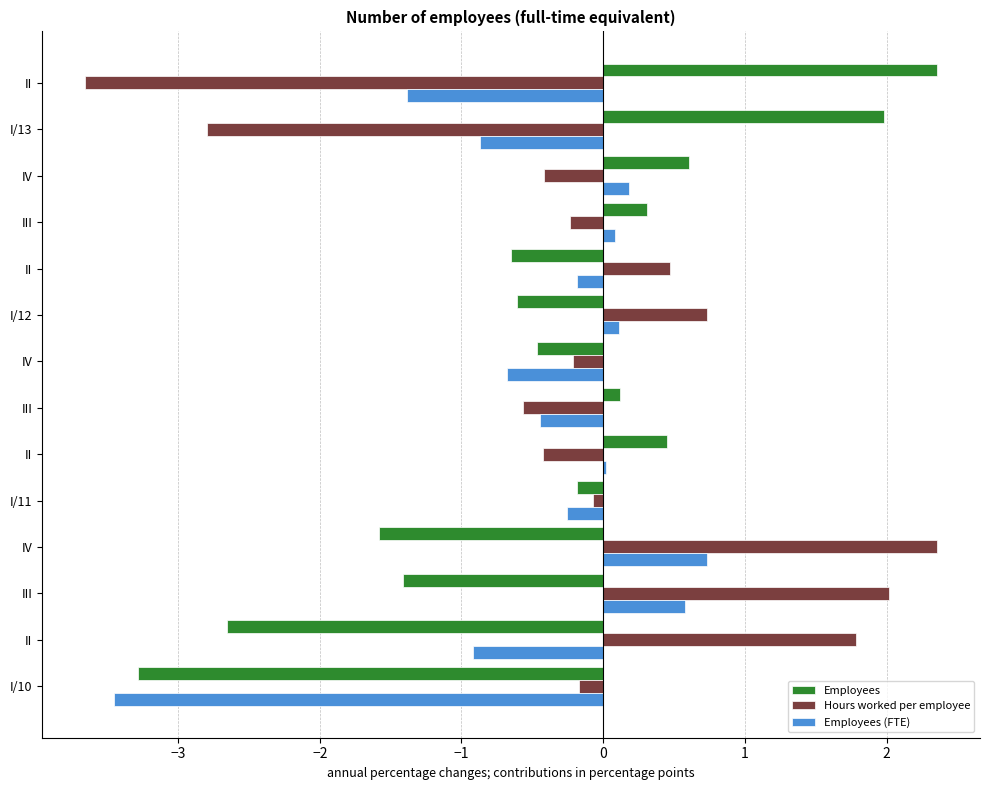

List the series in order of their peak value, lowest first.

Employees (FTE), Hours worked per employee, Employees